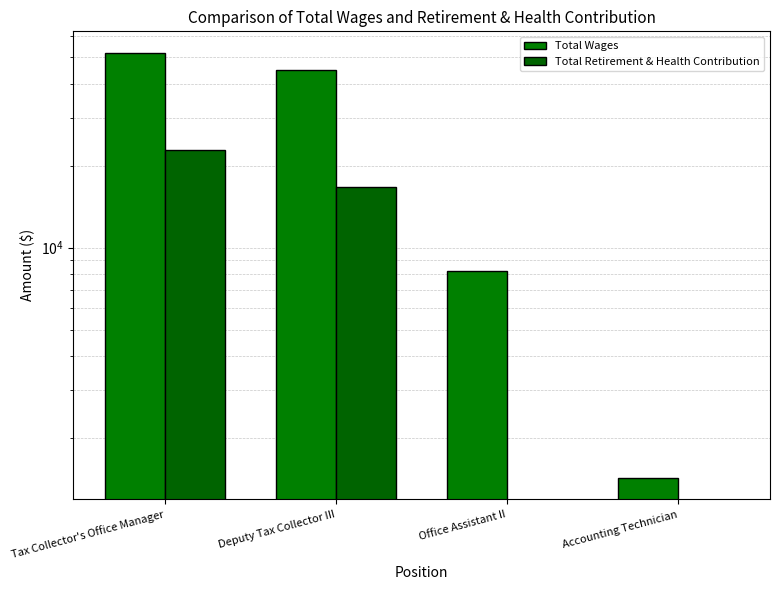

What is the highest value of the Total Wages series?

51937